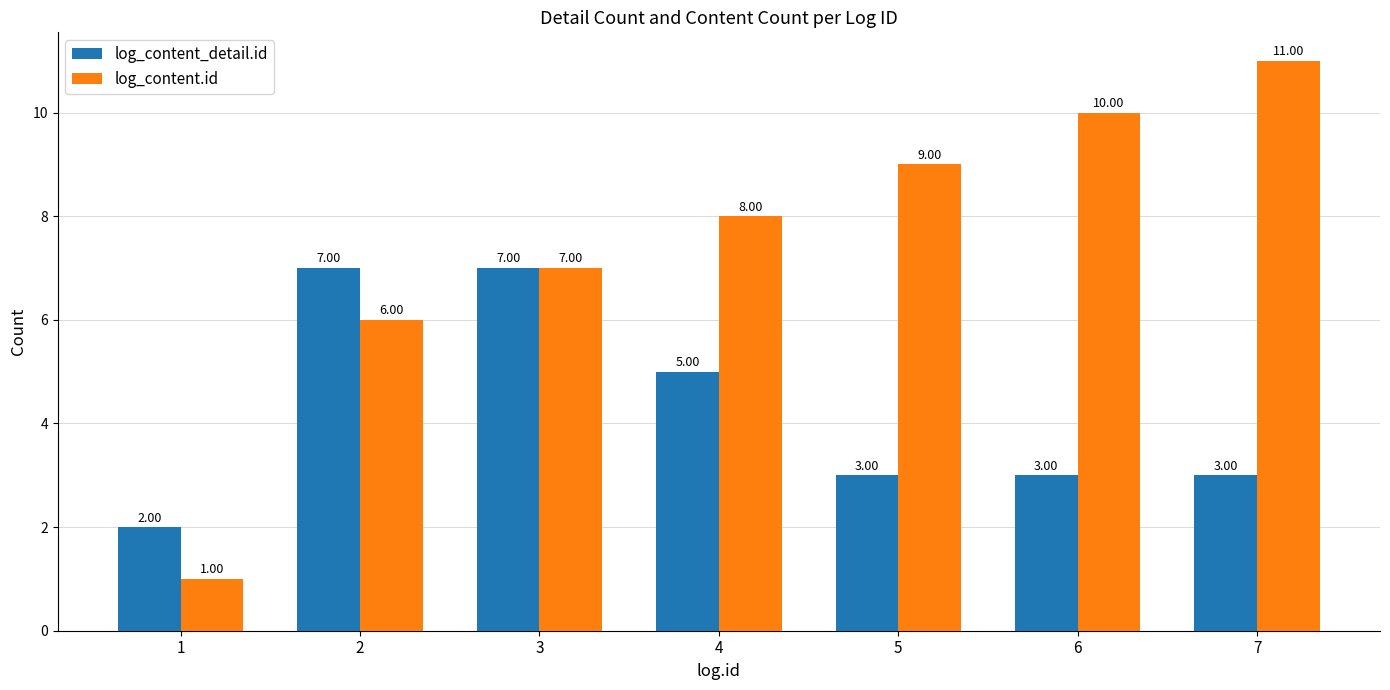

At which label is log_content.id closest to 6?

2